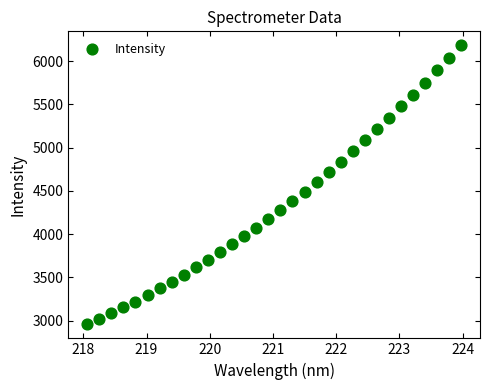

What is the range of X values (max minus min)?

5.9